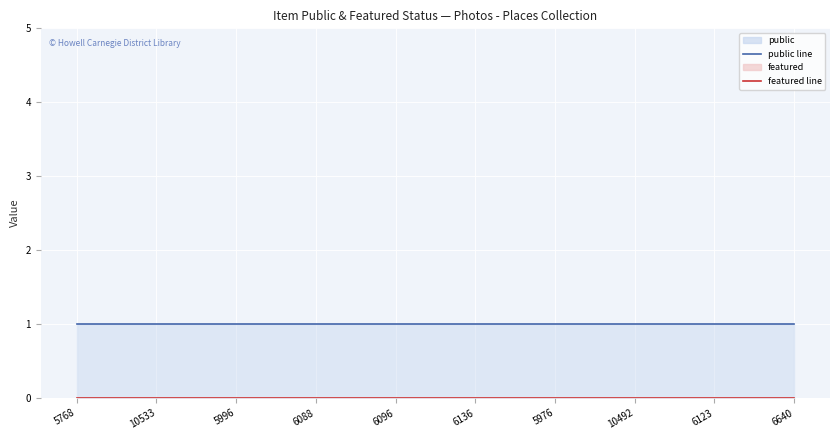

True or false: featured and public intersect in this chart.

False